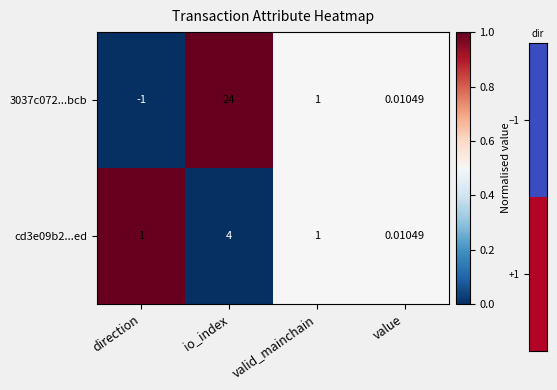

What is the spread (max minus min) of values at io_index?

20.0